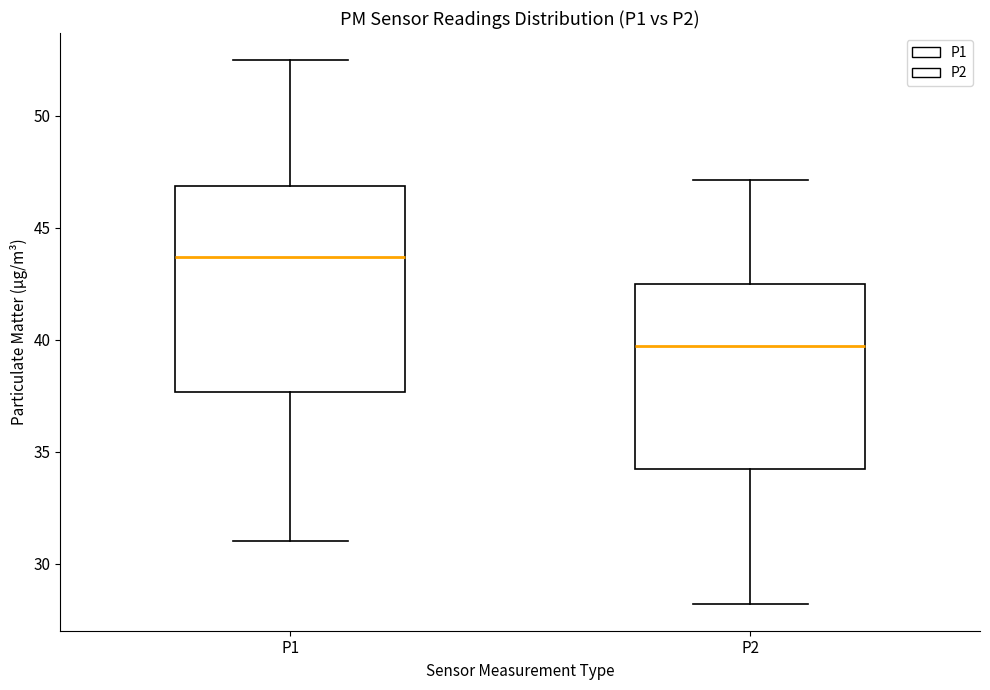

Where is the lower edge of the box for P2 on the y-axis? The values are not printed on the chart, so give them approximately, as read against the axis.

34.5